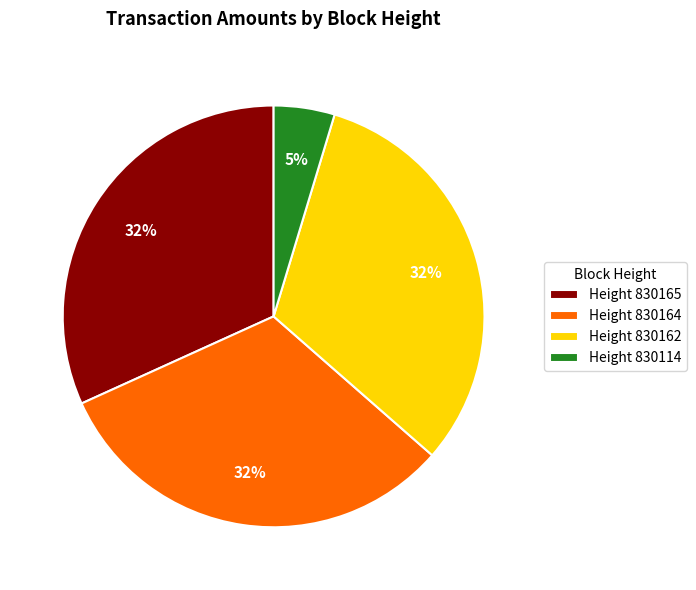

To the nearest percent, what is the difference between the largest and smallest slice percentages?

27%